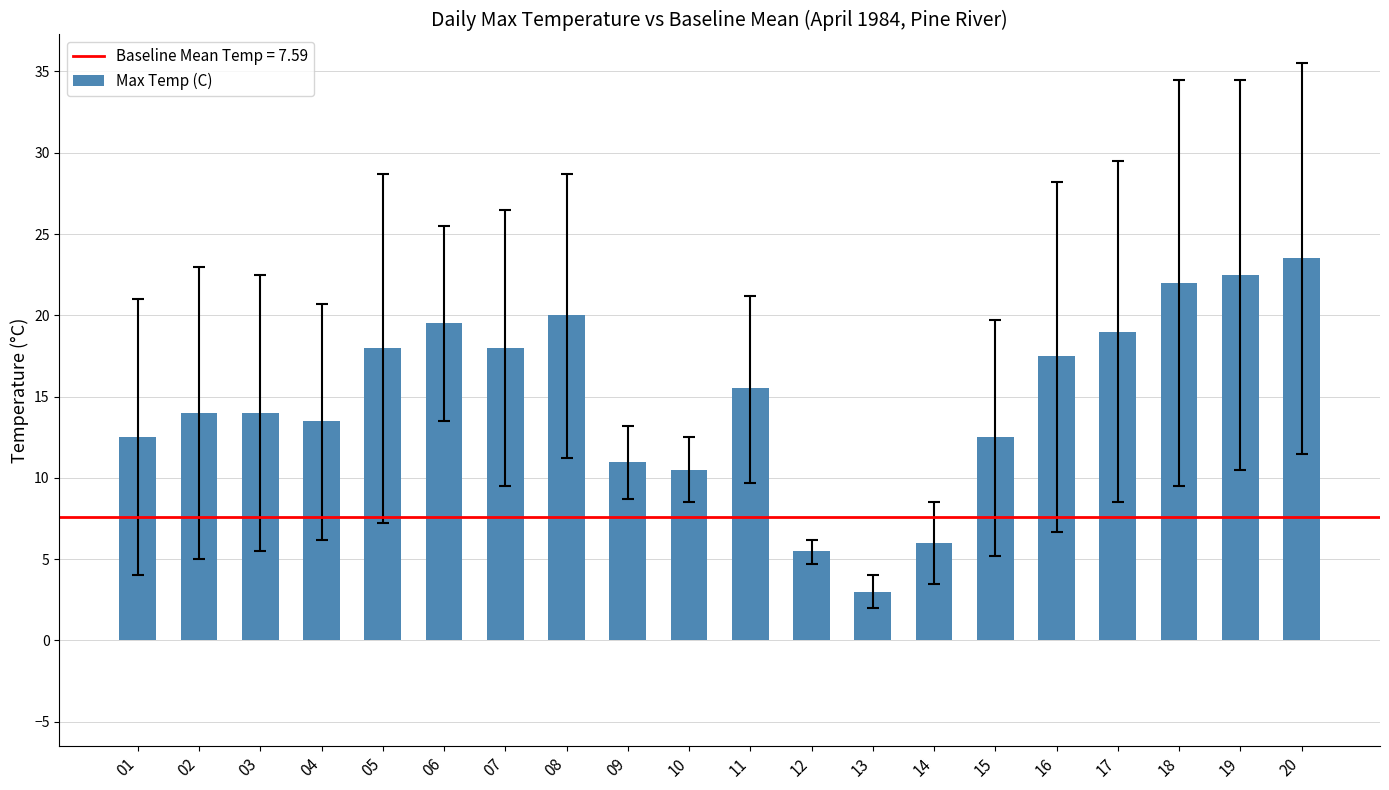

What is the ratio of the value at 16 to the value at 18?

0.8